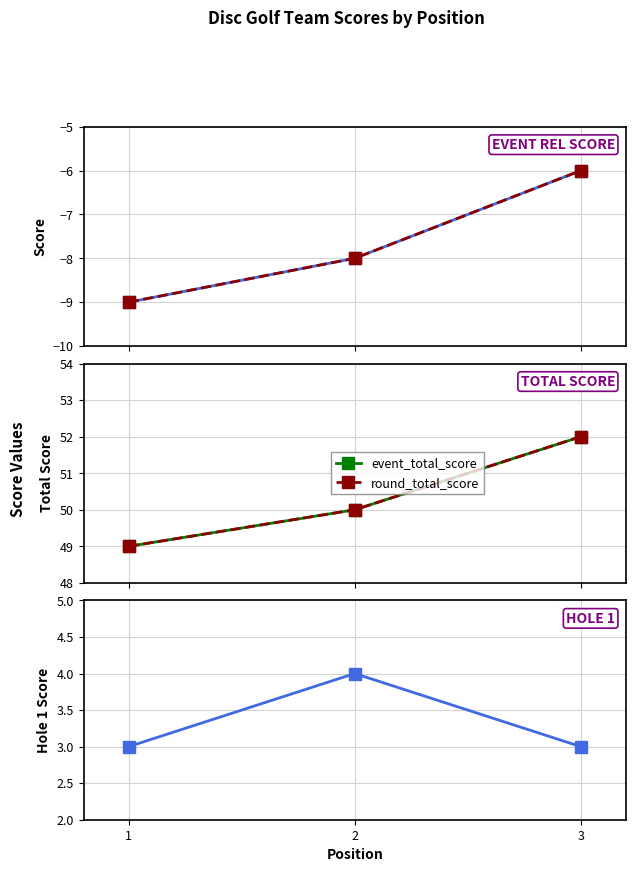

At which category does the chart reach its minimum across all series?

1